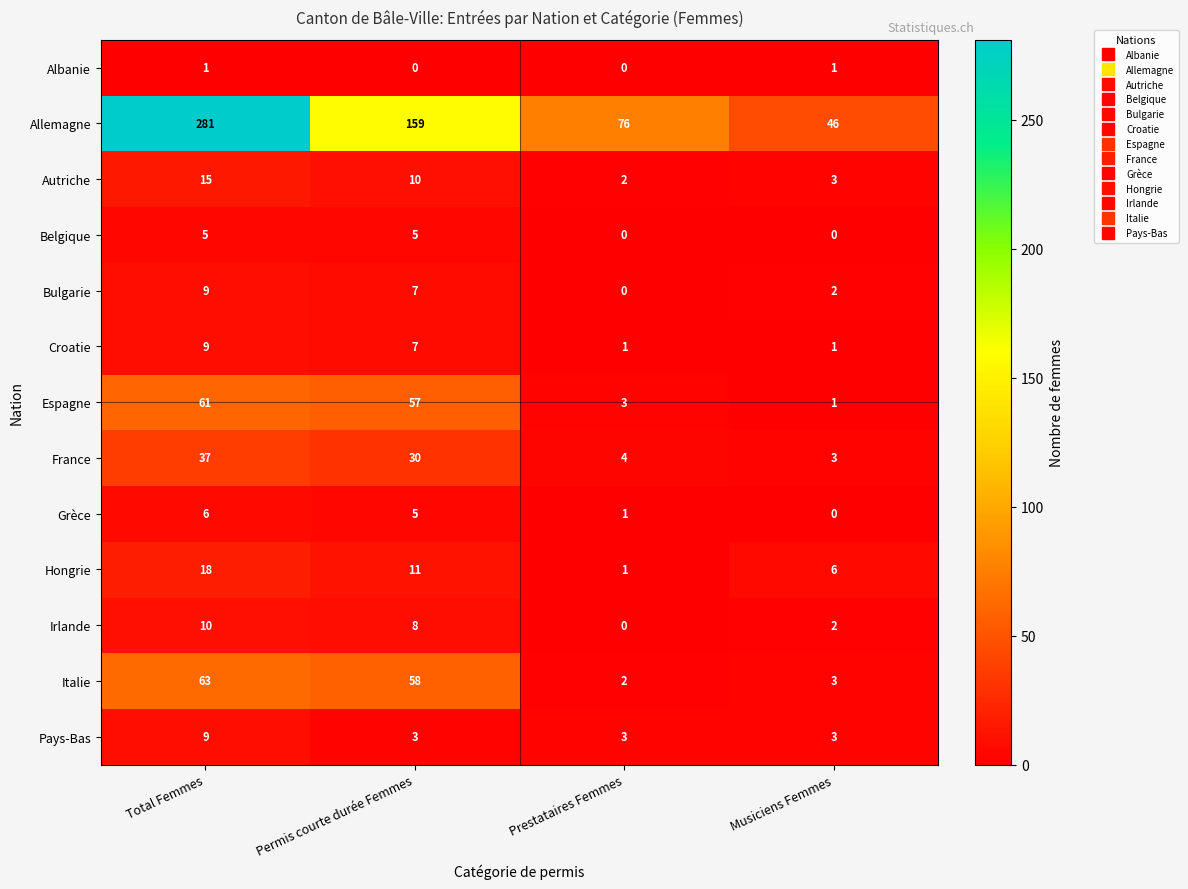

Which series has the widest spread of values?

Allemagne